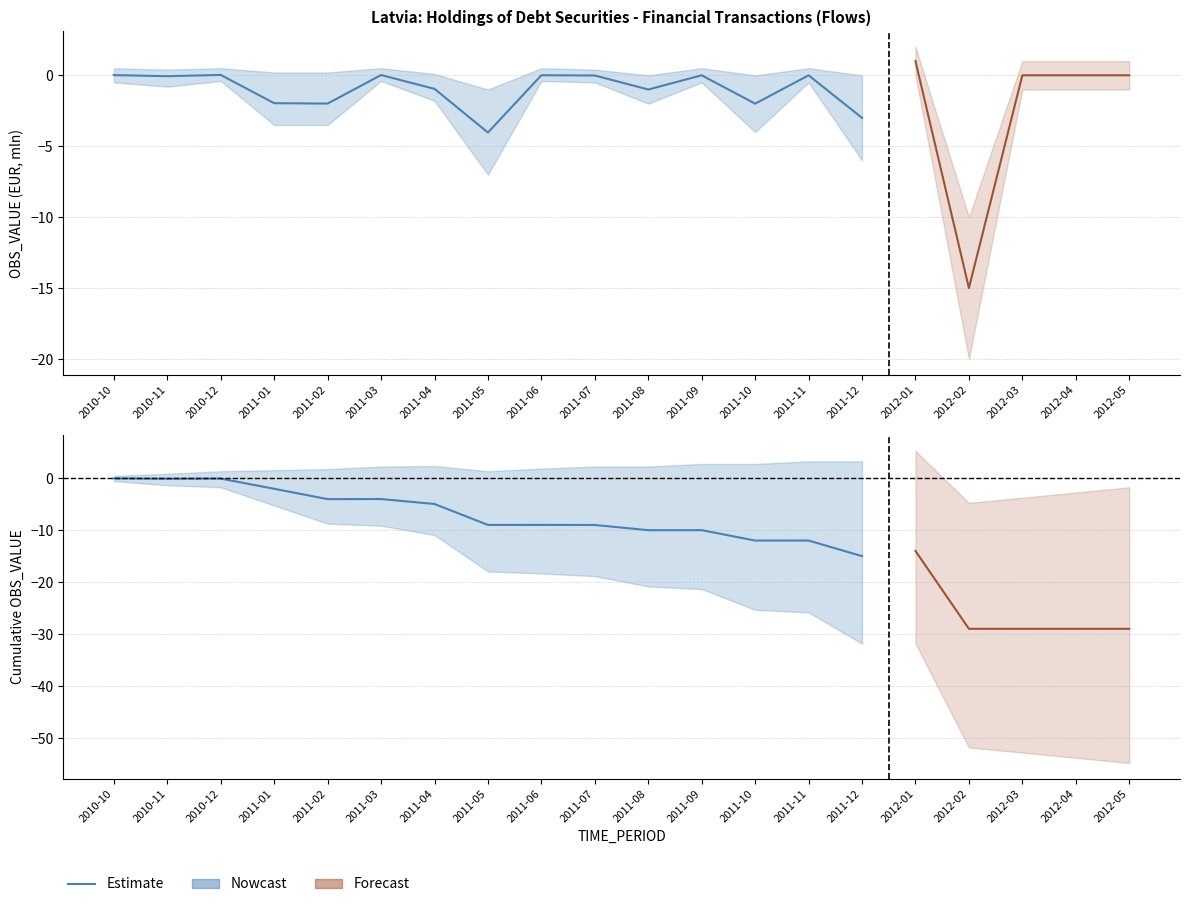

Which category has the lowest value in the OBS_VALUE series?

2012-02